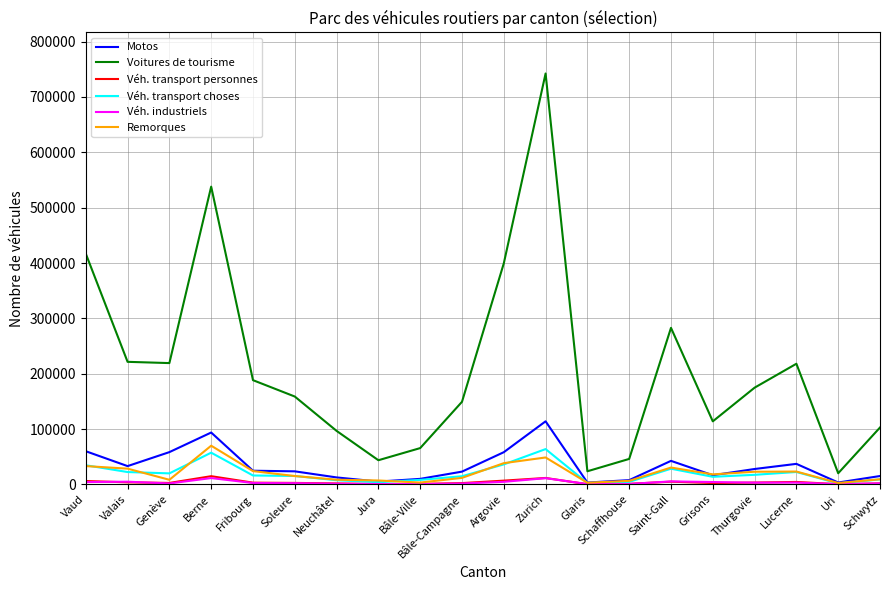

True or false: Voitures de tourisme has a value of 57428 at Schwytz.

False